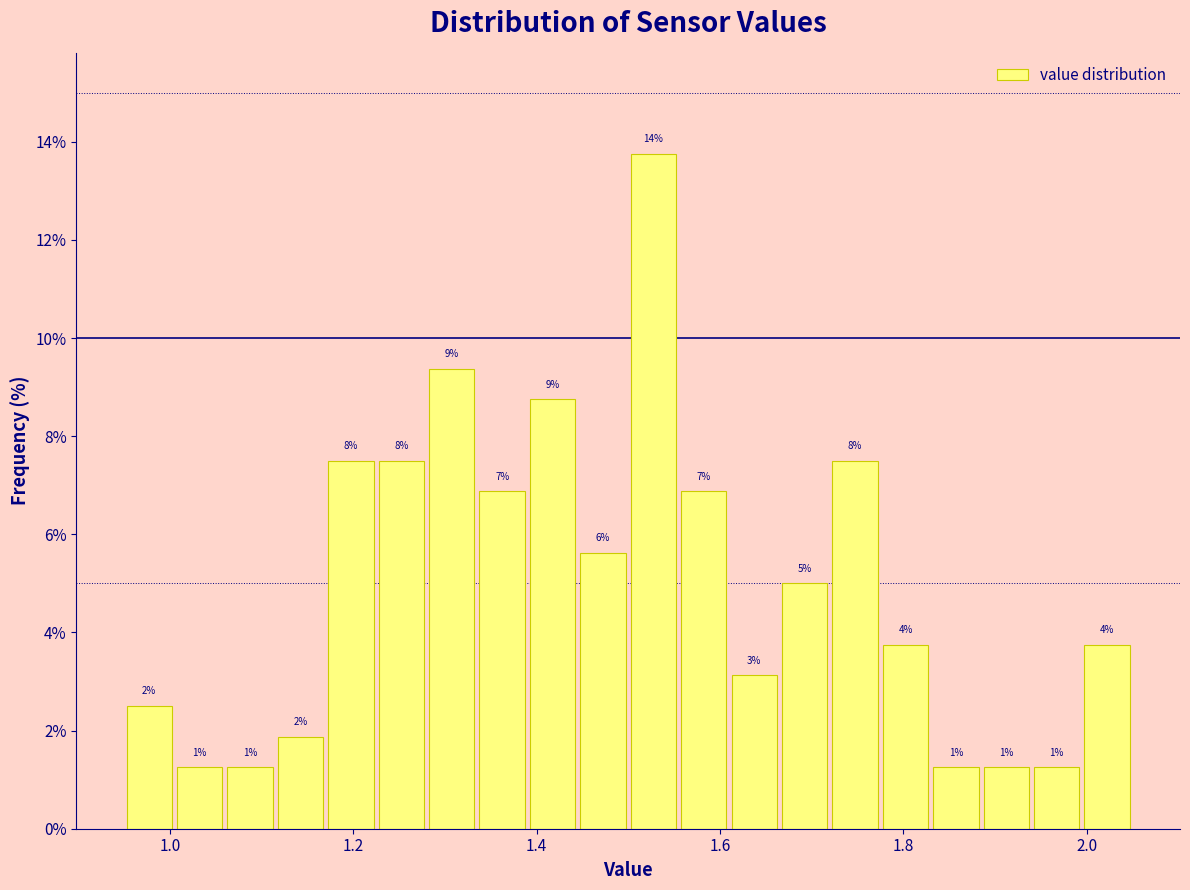

Around what value on the x-axis is the tallest bar? Give the approximate position of its centre, as read against the axis.

1.52